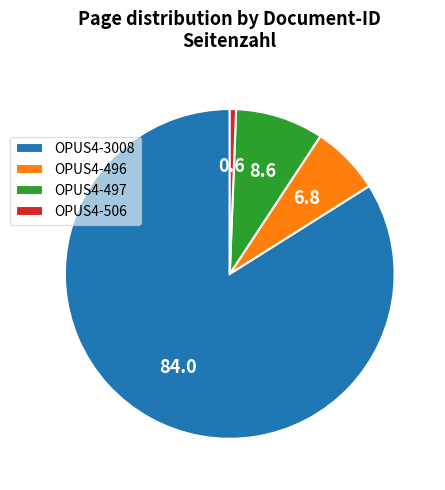

Does OPUS4-3008 account for over 50% of the chart?

Yes